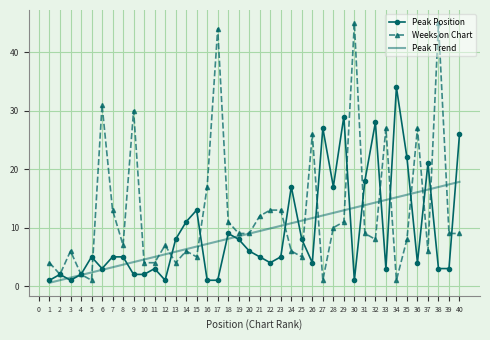

Read the Peak Trend value at 26.

11.6